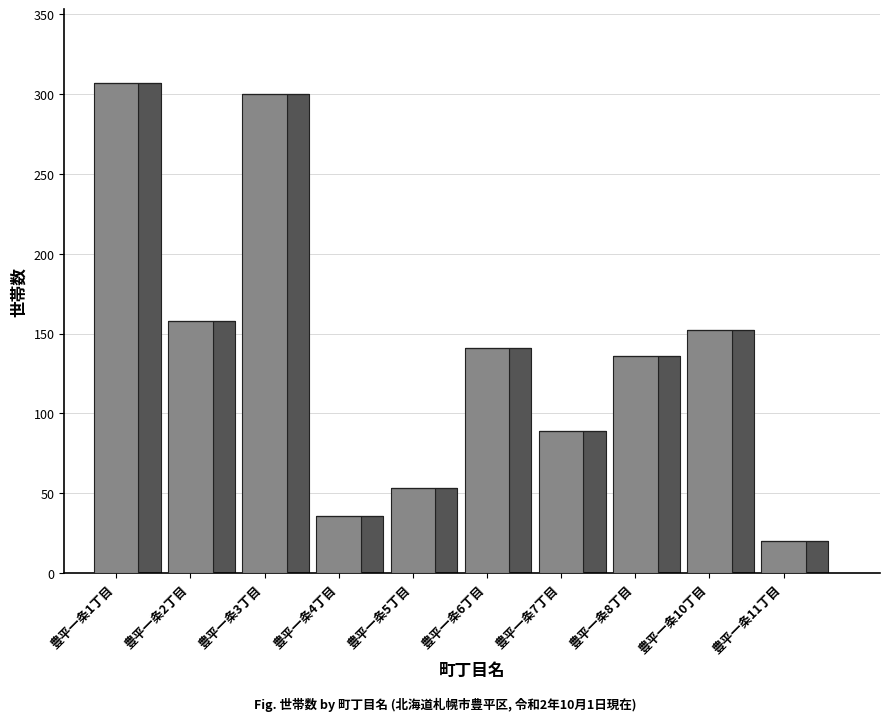

What is the average value?

139